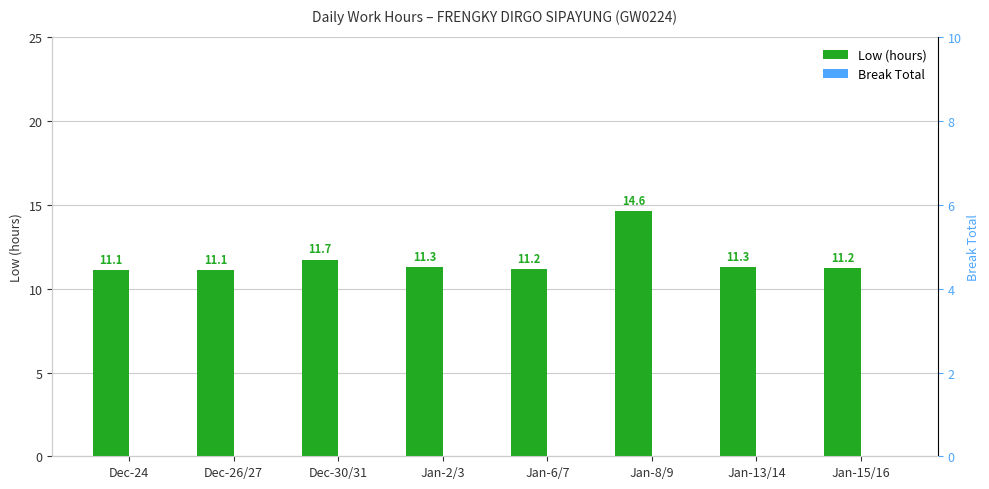

Which category has the lowest value in the Break Total series?

Dec-24